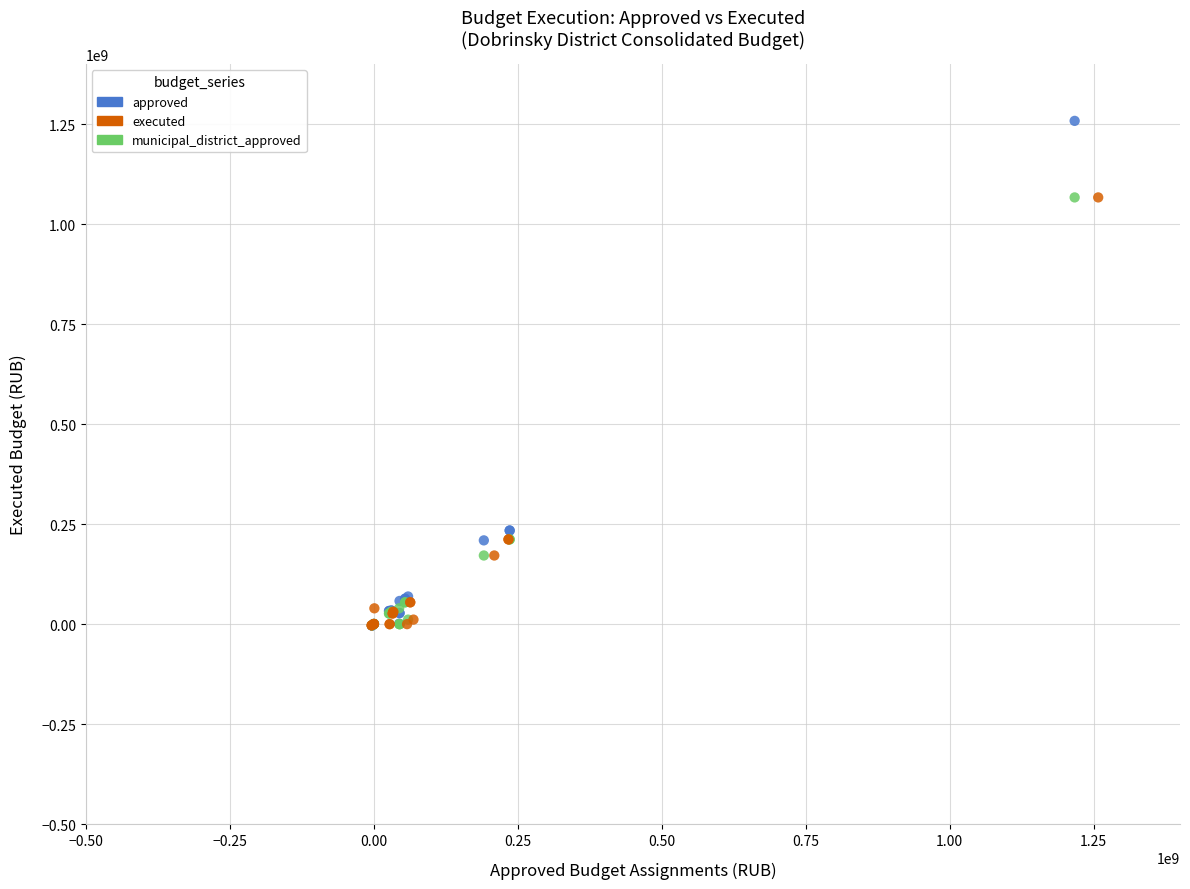

Which series has the widest spread of Y values?

approved